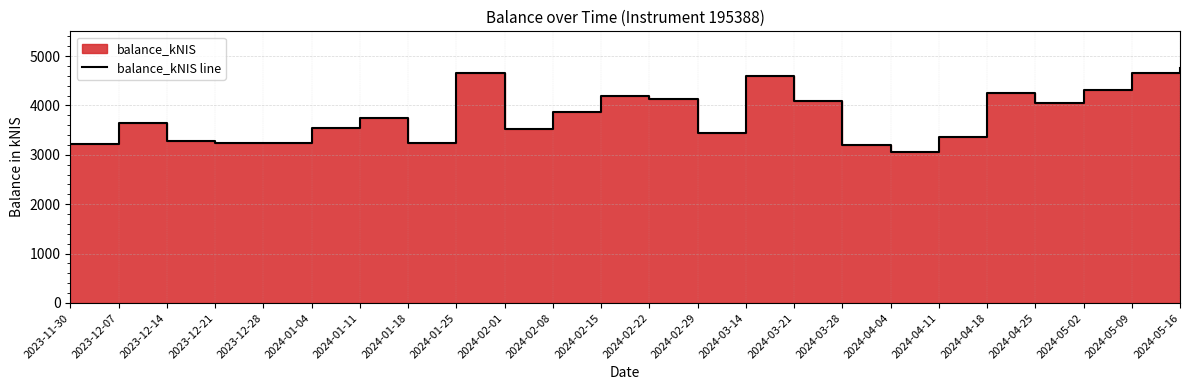

Which category has the lowest value across all series?

2024-04-04